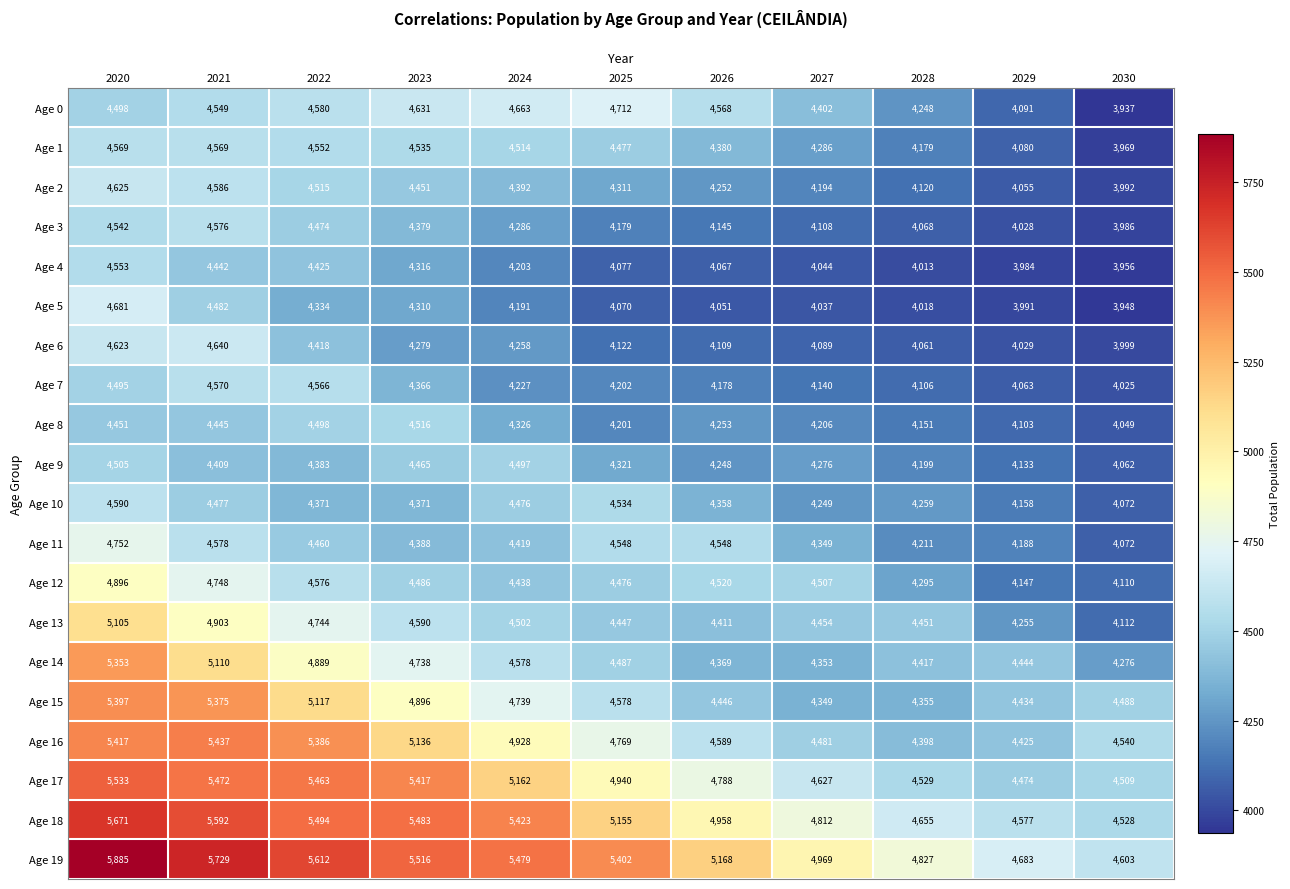

Which category has the highest value across all series?

2020